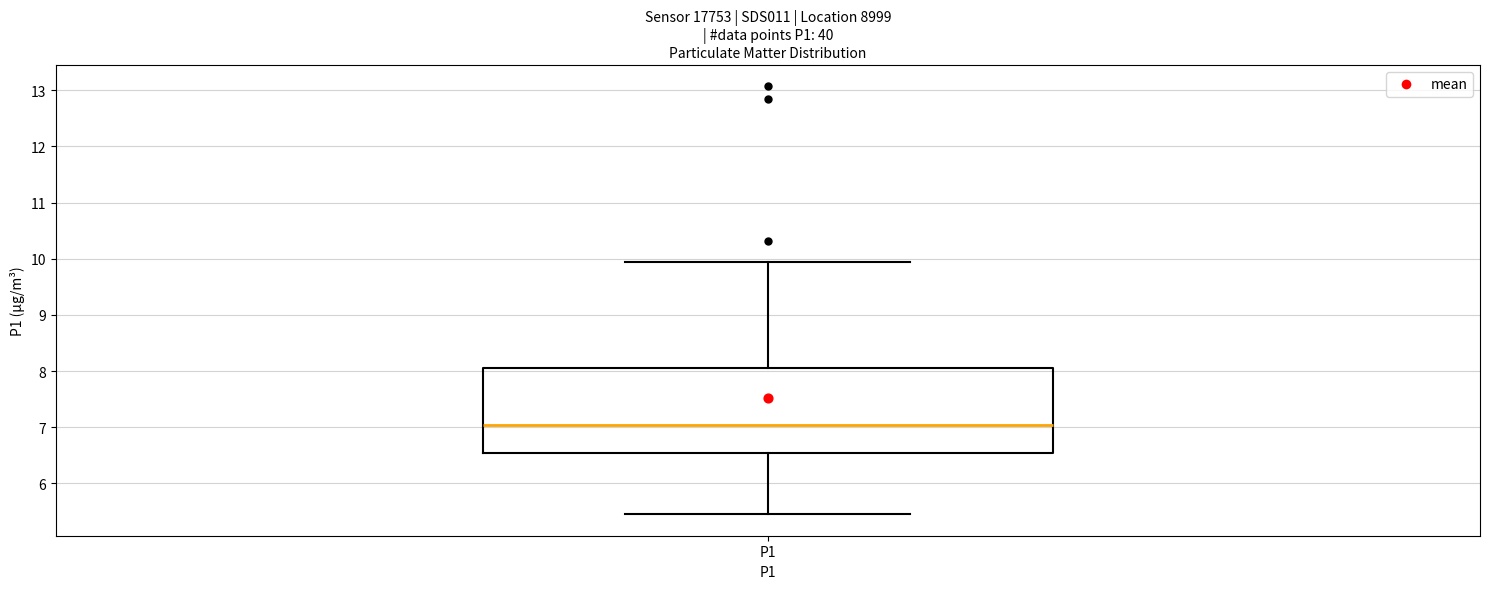

Where does the lower whisker of the box for P1 end on the y-axis? The values are not printed on the chart, so give them approximately, as read against the axis.

5.5